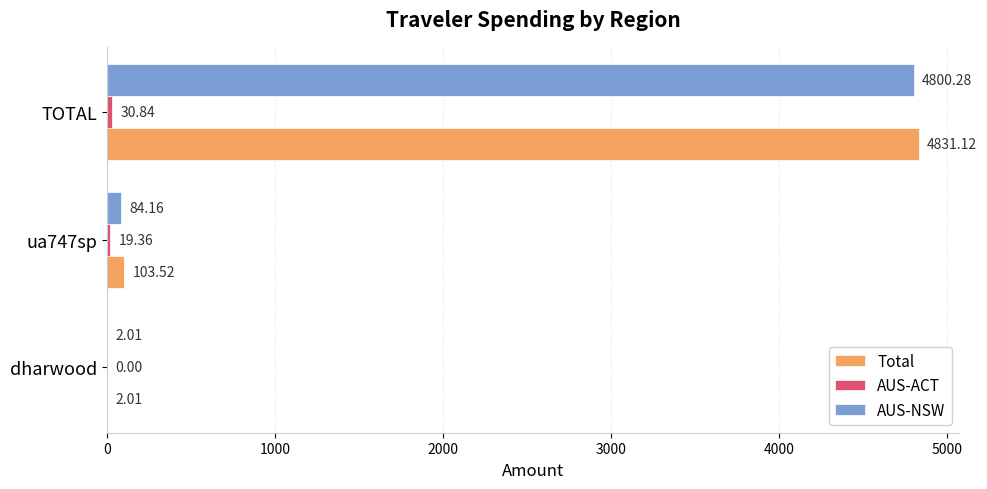

Which series changed the most between dharwood and TOTAL?

Total